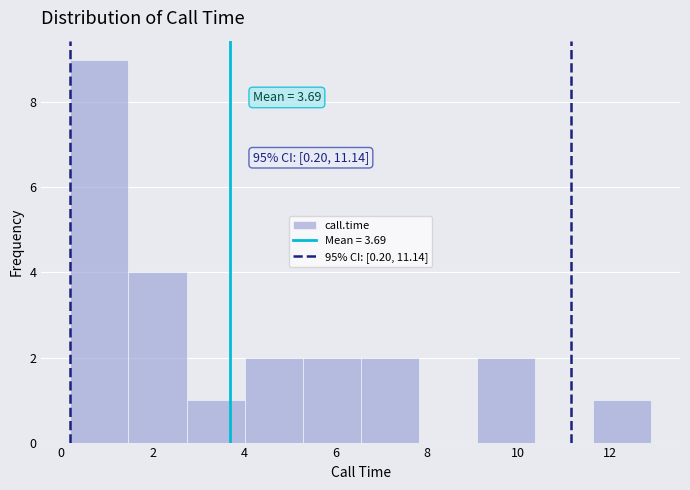

Over which range of the x-axis is the bar tallest?

0.2 to 1.4